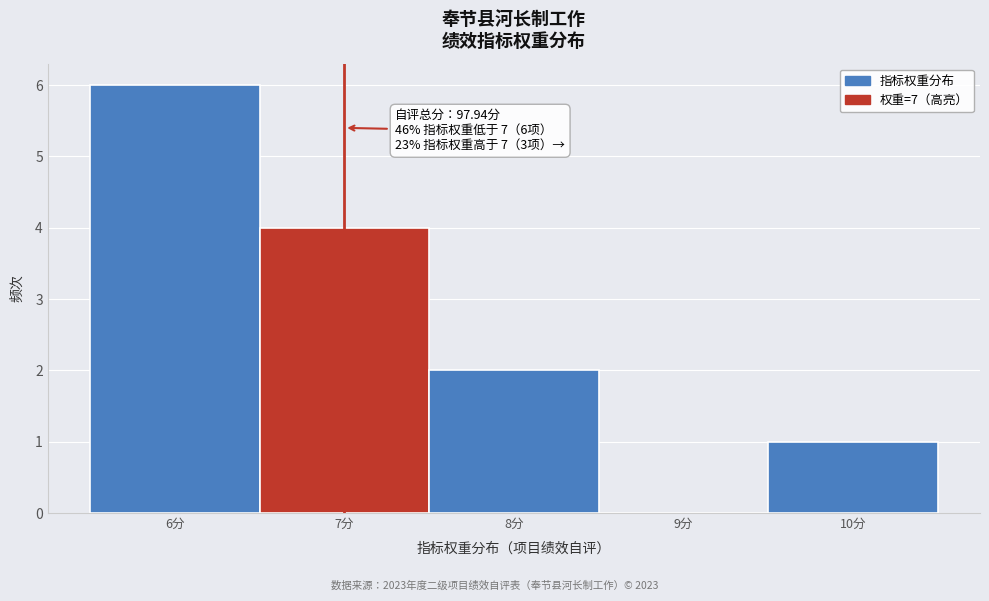

Over which range of the x-axis is the bar tallest?

5.5 to 6.5